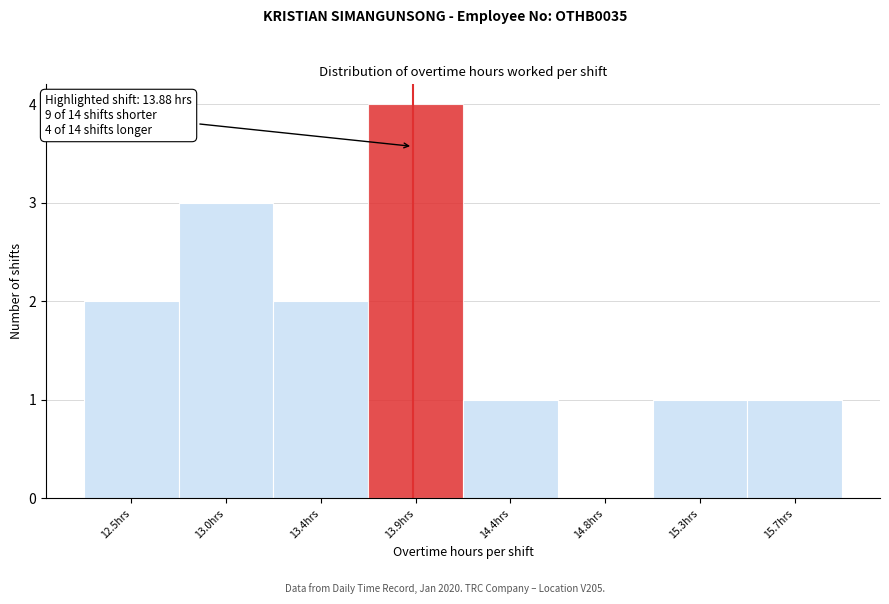

Reading right to left, what are all the values shown in this chart?

15.7hrs=1	15.3hrs=1	14.8hrs=0	14.4hrs=1	13.9hrs=4	13.4hrs=2	13.0hrs=3	12.5hrs=2